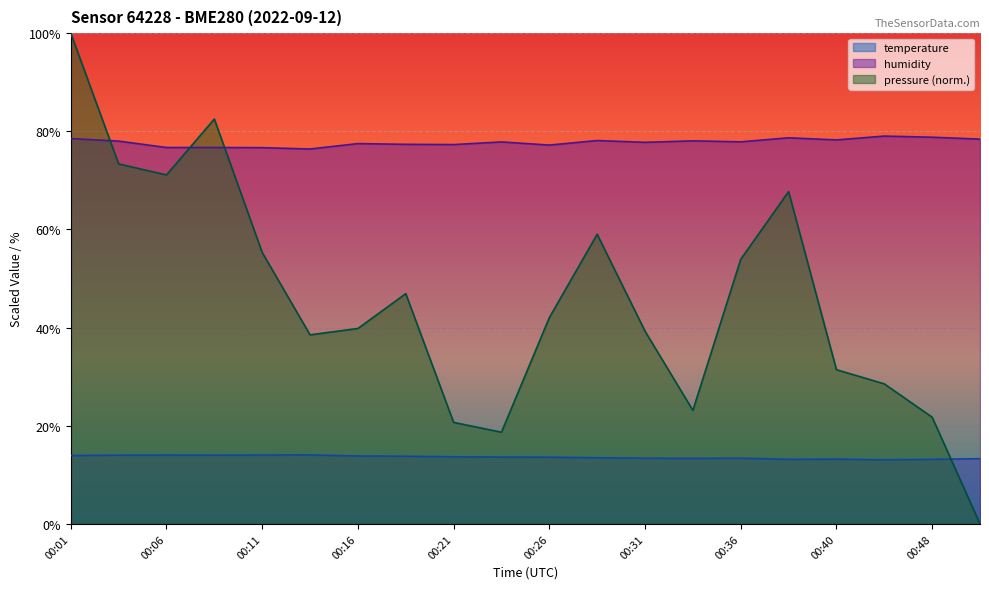

What is the maximum value for temperature?

14.1